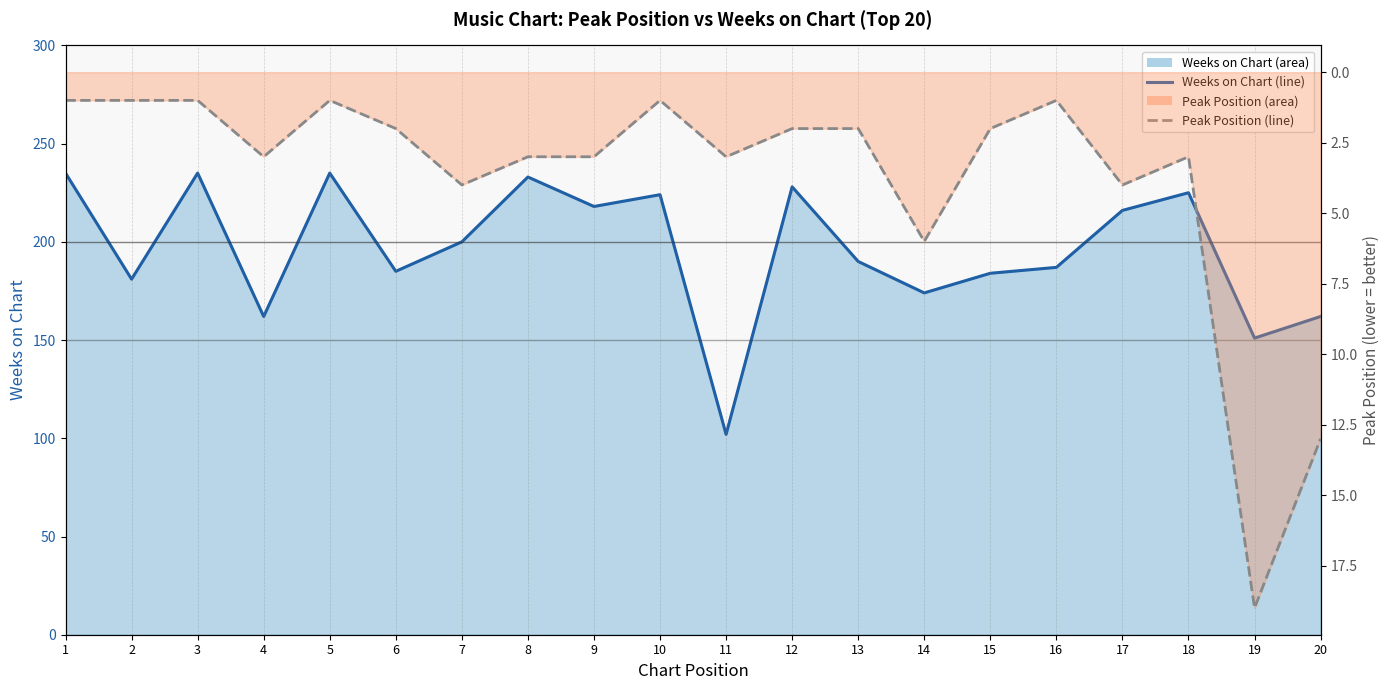

At which label does Peak Position (line) reach its minimum?

1